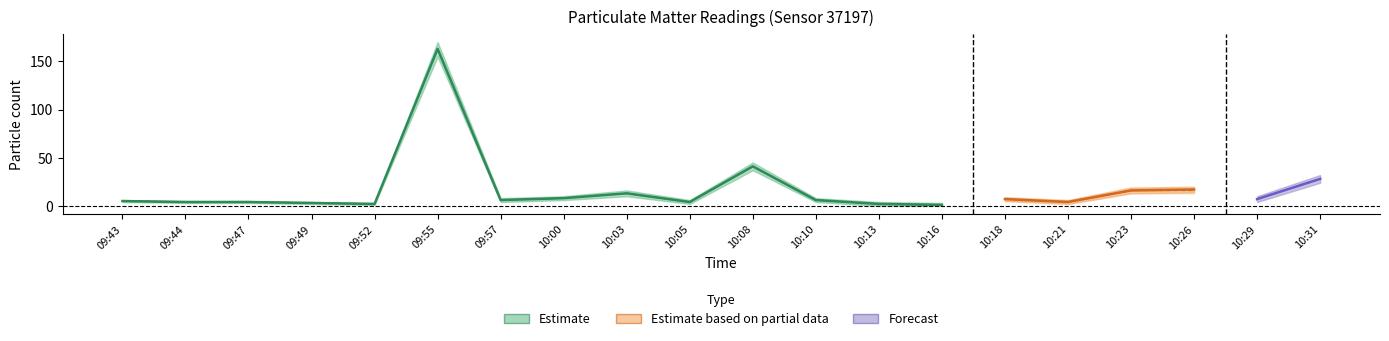

In P1_lower, how many points are lower than both neighbors (excluding endpoints)?

5